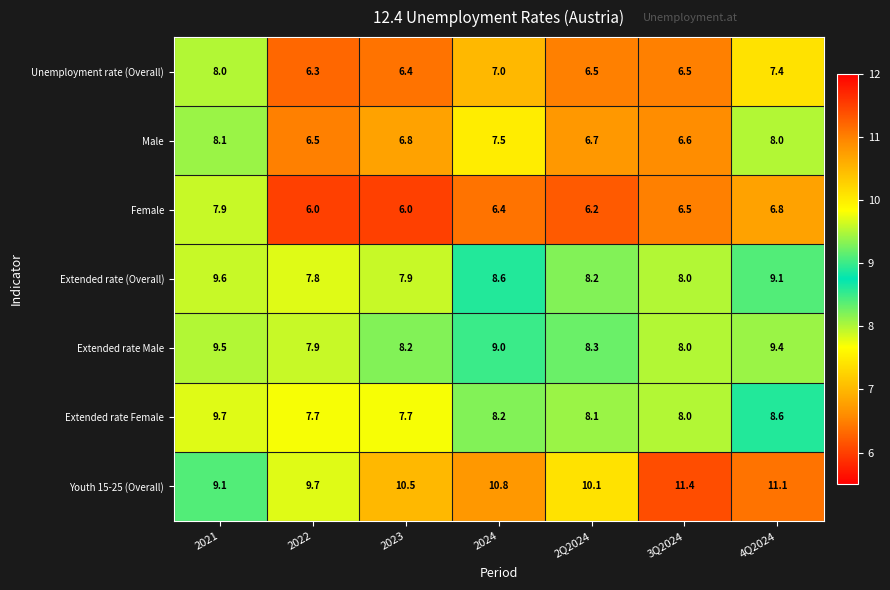

What is the smallest value displayed?

6.0